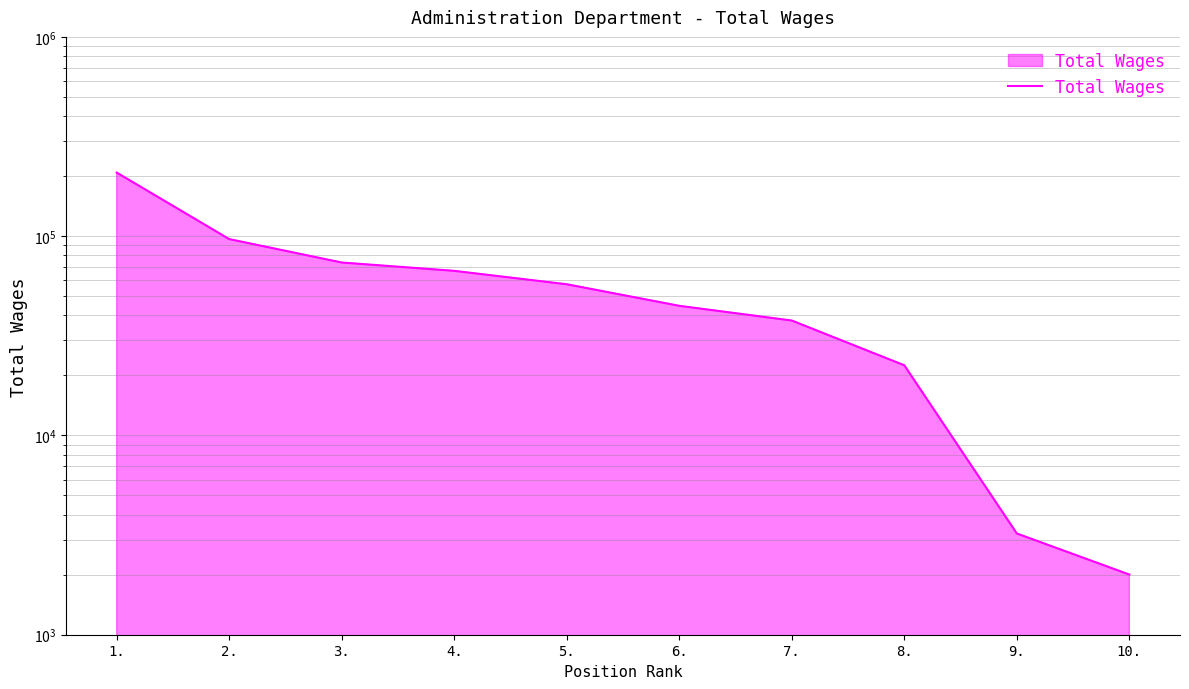

True or false: the data shows 2004 at 10..

True